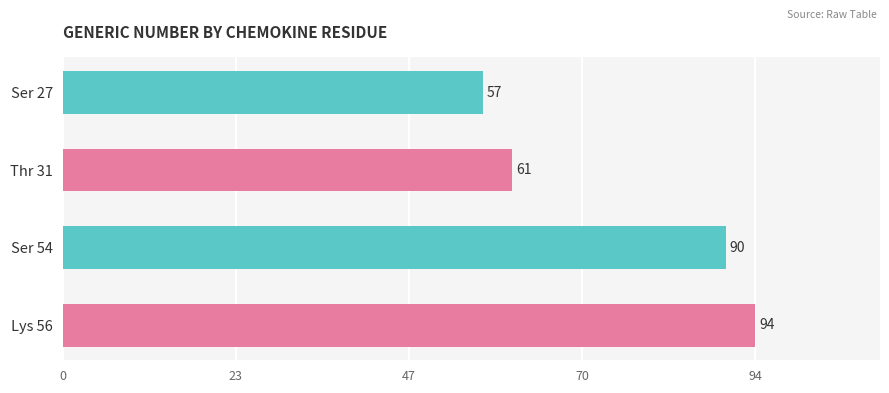

How many data points are less than 90?

2